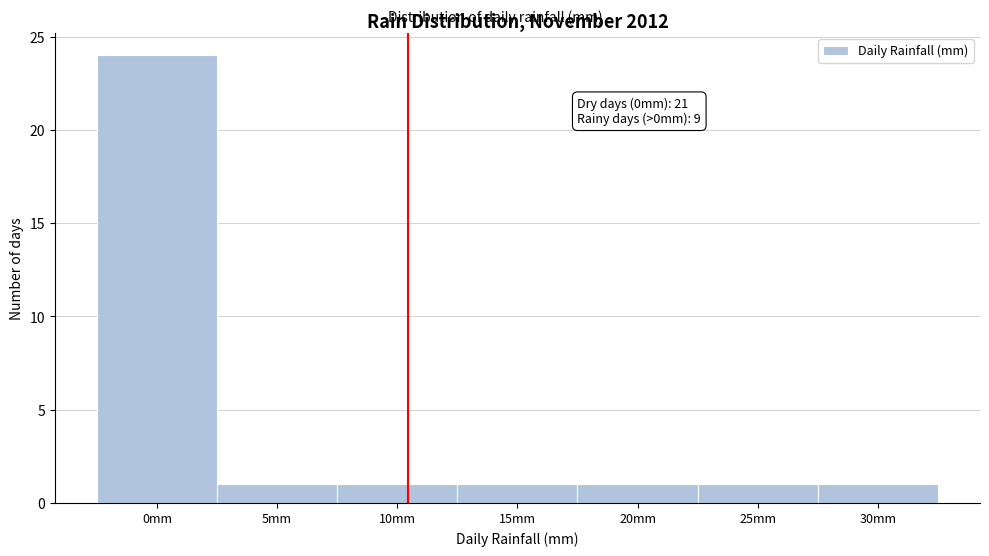

Reading left to right, extract all data points from this chart.

24	1	1	1	1	1	1